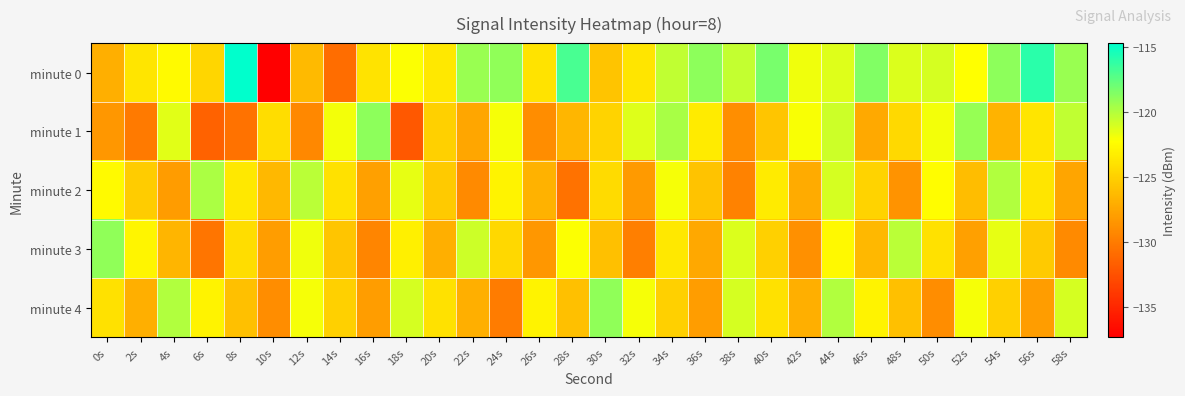

Reading left to right, list all the values displayed in this chart.

minute 0: 0s=-127.0	2s=-123.8	4s=-122.5	6s=-124.7	8s=-114.7	10s=-137.3	12s=-126.3	14s=-130.8	16s=-123.8	18s=-122.2	20s=-123.6	22s=-119.3	24s=-119.0	26s=-123.8	28s=-116.9	30s=-125.7	32s=-123.8	34s=-120.4	36s=-118.9	38s=-120.5	40s=-118.3	42s=-121.8	44s=-121.3	46s=-118.6	48s=-121.2	50s=-121.0	52s=-122.3	54s=-118.9	56s=-116.0	58s=-119.3
minute 1: 0s=-128.3	2s=-130.0	4s=-121.4	6s=-131.5	8s=-130.6	10s=-124.2	12s=-129.3	14s=-121.9	16s=-118.9	18s=-132.1	20s=-125.0	22s=-127.5	24s=-122.0	26s=-129.0	28s=-126.5	30s=-124.8	32s=-121.3	34s=-119.7	36s=-123.4	38s=-128.9	40s=-125.6	42s=-122.1	44s=-120.8	46s=-127.3	48s=-124.5	50s=-121.9	52s=-119.2	54s=-126.7	56s=-123.8	58s=-120.4
minute 2: 0s=-122.5	2s=-125.3	4s=-128.1	6s=-119.8	8s=-123.6	10s=-126.4	12s=-120.2	14s=-124.0	16s=-127.8	18s=-121.6	20s=-125.4	22s=-129.2	24s=-123.0	26s=-126.8	28s=-130.6	30s=-124.4	32s=-128.2	34s=-122.0	36s=-125.8	38s=-129.6	40s=-123.4	42s=-127.2	44s=-121.0	46s=-124.8	48s=-128.6	50s=-122.4	52s=-126.2	54s=-120.0	56s=-123.8	58s=-127.6
minute 3: 0s=-119.0	2s=-122.8	4s=-126.6	6s=-130.4	8s=-124.2	10s=-128.0	12s=-121.8	14s=-125.6	16s=-129.4	18s=-123.2	20s=-127.0	22s=-120.8	24s=-124.6	26s=-128.4	28s=-122.2	30s=-126.0	32s=-129.8	34s=-123.6	36s=-127.4	38s=-121.2	40s=-125.0	42s=-128.8	44s=-122.6	46s=-126.4	48s=-120.2	50s=-124.0	52s=-127.8	54s=-121.6	56s=-125.4	58s=-129.2
minute 4: 0s=-124.0	2s=-127.0	4s=-120.0	6s=-123.0	8s=-126.0	10s=-129.0	12s=-122.0	14s=-125.0	16s=-128.0	18s=-121.0	20s=-124.0	22s=-127.0	24s=-130.0	26s=-123.0	28s=-126.0	30s=-119.0	32s=-122.0	34s=-125.0	36s=-128.0	38s=-121.0	40s=-124.0	42s=-127.0	44s=-120.0	46s=-123.0	48s=-126.0	50s=-129.0	52s=-122.0	54s=-125.0	56s=-128.0	58s=-121.0